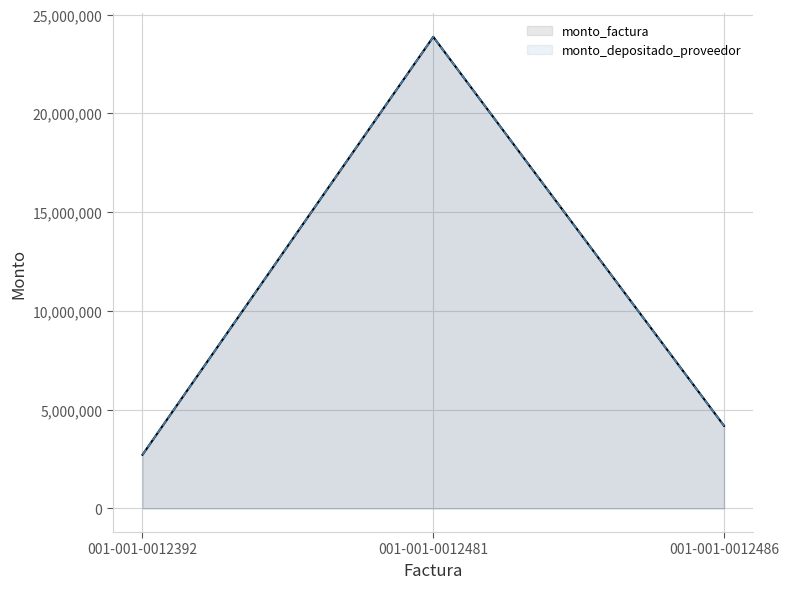

Reading right to left, extract all data points from this chart.

monto_factura: 4184000	23876500	2720000
monto_depositado_proveedor: 4184000	23876500	2720000